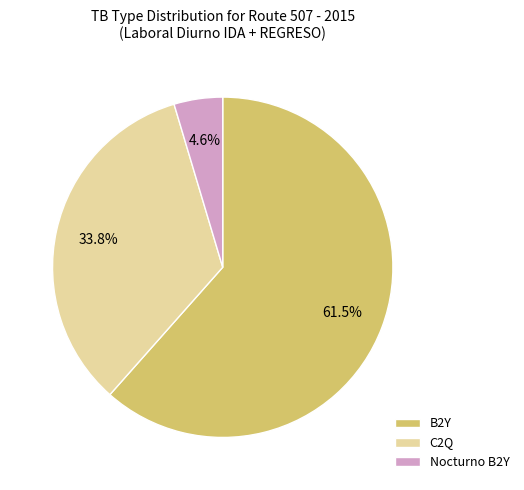

Which slice is the largest?

B2Y